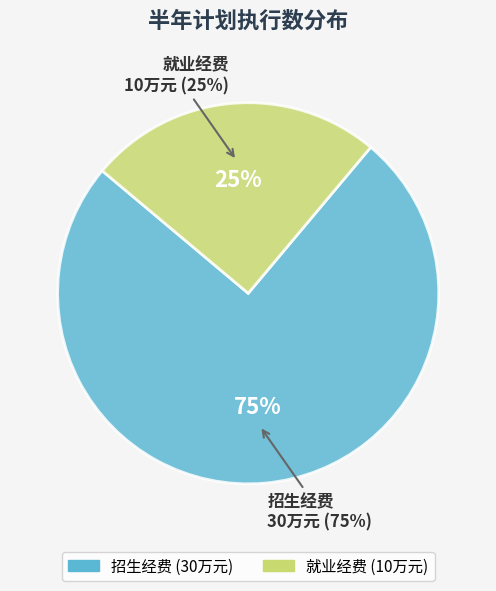

To the nearest percent, what is the average slice percentage?

50%